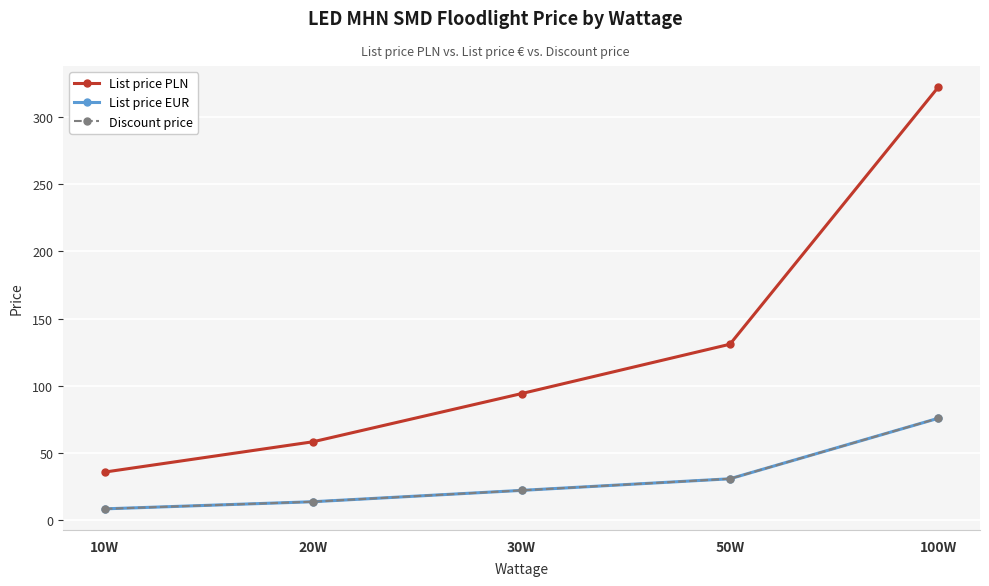

Which has a higher value, 100W or 20W?

100W